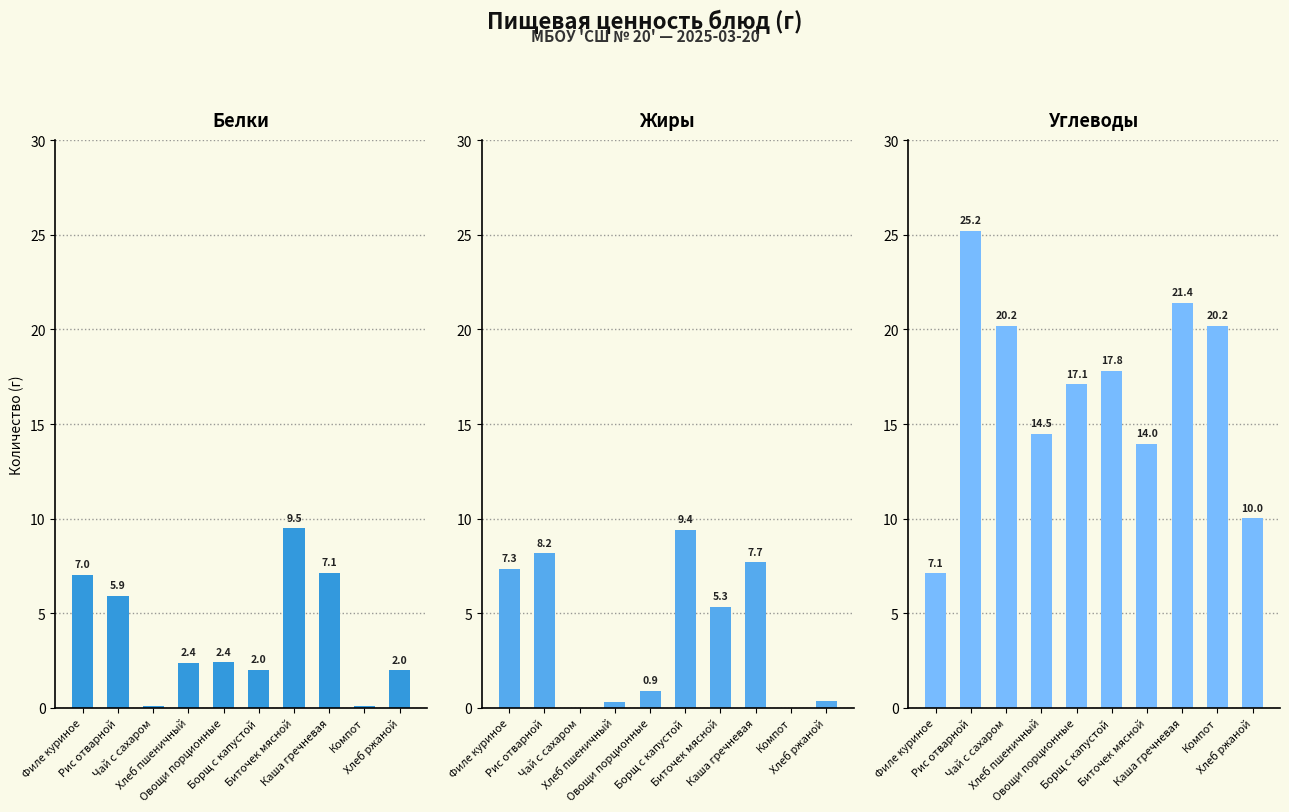

What are all the series names shown in the legend?

Белки, Жиры, Углеводы